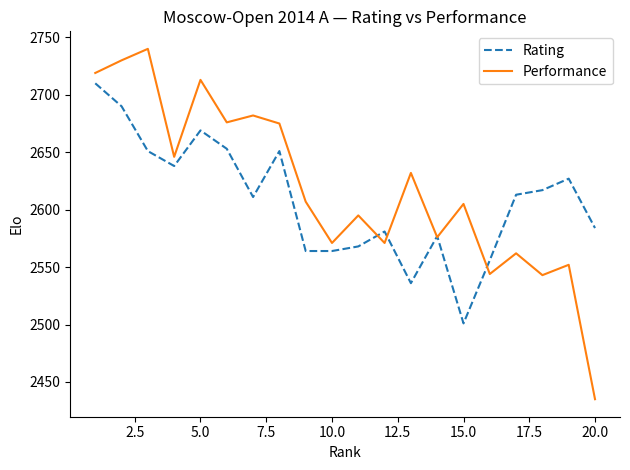

Rank the series by their average value, from highest to lowest.

Performance, Rating